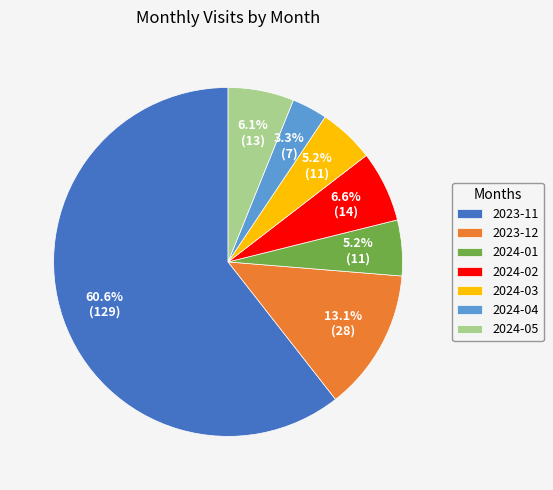

To the nearest percent, what portion does 2023-11 represent?

61%